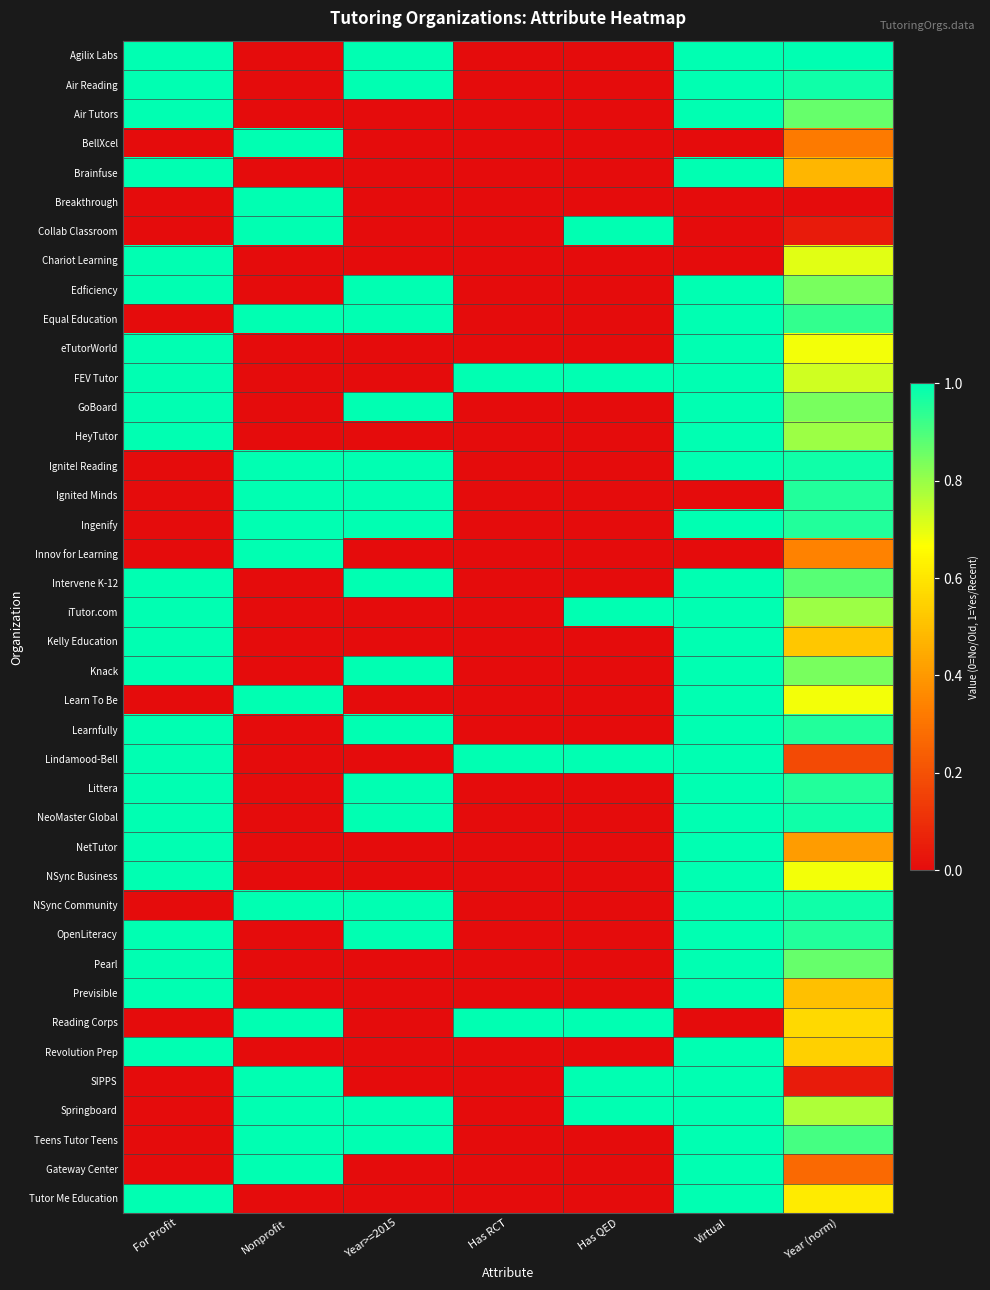

Reading left to right, what are all the values shown in this chart?

Agilix Labs: For Profit=1.0	Nonprofit=0.0	Year>=2015=1.0	Has RCT=0.0	Has QED=0.0	Virtual=1.0	Year (norm)=1.0
Air Reading: For Profit=1.0	Nonprofit=0.0	Year>=2015=1.0	Has RCT=0.0	Has QED=0.0	Virtual=1.0	Year (norm)=1.0
Air Tutors: For Profit=1.0	Nonprofit=0.0	Year>=2015=0.0	Has RCT=0.0	Has QED=0.0	Virtual=1.0	Year (norm)=0.9
BellXcel: For Profit=0.0	Nonprofit=1.0	Year>=2015=0.0	Has RCT=0.0	Has QED=0.0	Virtual=0.0	Year (norm)=0.3
Brainfuse: For Profit=1.0	Nonprofit=0.0	Year>=2015=0.0	Has RCT=0.0	Has QED=0.0	Virtual=1.0	Year (norm)=0.5
Breakthrough: For Profit=0.0	Nonprofit=1.0	Year>=2015=0.0	Has RCT=0.0	Has QED=0.0	Virtual=0.0	Year (norm)=0.0
Collab Classroom: For Profit=0.0	Nonprofit=1.0	Year>=2015=0.0	Has RCT=0.0	Has QED=1.0	Virtual=0.0	Year (norm)=0.0
Chariot Learning: For Profit=1.0	Nonprofit=0.0	Year>=2015=0.0	Has RCT=0.0	Has QED=0.0	Virtual=0.0	Year (norm)=0.7
Edficiency: For Profit=1.0	Nonprofit=0.0	Year>=2015=1.0	Has RCT=0.0	Has QED=0.0	Virtual=1.0	Year (norm)=0.8
Equal Education: For Profit=0.0	Nonprofit=1.0	Year>=2015=1.0	Has RCT=0.0	Has QED=0.0	Virtual=1.0	Year (norm)=0.9
eTutorWorld: For Profit=1.0	Nonprofit=0.0	Year>=2015=0.0	Has RCT=0.0	Has QED=0.0	Virtual=1.0	Year (norm)=0.7
FEV Tutor: For Profit=1.0	Nonprofit=0.0	Year>=2015=0.0	Has RCT=1.0	Has QED=1.0	Virtual=1.0	Year (norm)=0.7
GoBoard: For Profit=1.0	Nonprofit=0.0	Year>=2015=1.0	Has RCT=0.0	Has QED=0.0	Virtual=1.0	Year (norm)=0.8
HeyTutor: For Profit=1.0	Nonprofit=0.0	Year>=2015=0.0	Has RCT=0.0	Has QED=0.0	Virtual=1.0	Year (norm)=0.8
Ignite! Reading: For Profit=0.0	Nonprofit=1.0	Year>=2015=1.0	Has RCT=0.0	Has QED=0.0	Virtual=1.0	Year (norm)=1.0
Ignited Minds: For Profit=0.0	Nonprofit=1.0	Year>=2015=1.0	Has RCT=0.0	Has QED=0.0	Virtual=0.0	Year (norm)=1.0
Ingenify: For Profit=0.0	Nonprofit=1.0	Year>=2015=1.0	Has RCT=0.0	Has QED=0.0	Virtual=1.0	Year (norm)=1.0
Innov for Learning: For Profit=0.0	Nonprofit=1.0	Year>=2015=0.0	Has RCT=0.0	Has QED=0.0	Virtual=0.0	Year (norm)=0.3
Intervene K-12: For Profit=1.0	Nonprofit=0.0	Year>=2015=1.0	Has RCT=0.0	Has QED=0.0	Virtual=1.0	Year (norm)=0.9
iTutor.com: For Profit=1.0	Nonprofit=0.0	Year>=2015=0.0	Has RCT=0.0	Has QED=1.0	Virtual=1.0	Year (norm)=0.8
Kelly Education: For Profit=1.0	Nonprofit=0.0	Year>=2015=0.0	Has RCT=0.0	Has QED=0.0	Virtual=1.0	Year (norm)=0.5
Knack: For Profit=1.0	Nonprofit=0.0	Year>=2015=1.0	Has RCT=0.0	Has QED=0.0	Virtual=1.0	Year (norm)=0.8
Learn To Be: For Profit=0.0	Nonprofit=1.0	Year>=2015=0.0	Has RCT=0.0	Has QED=0.0	Virtual=1.0	Year (norm)=0.7
Learnfully: For Profit=1.0	Nonprofit=0.0	Year>=2015=1.0	Has RCT=0.0	Has QED=0.0	Virtual=1.0	Year (norm)=1.0
Lindamood-Bell: For Profit=1.0	Nonprofit=0.0	Year>=2015=0.0	Has RCT=1.0	Has QED=1.0	Virtual=1.0	Year (norm)=0.2
Littera: For Profit=1.0	Nonprofit=0.0	Year>=2015=1.0	Has RCT=0.0	Has QED=0.0	Virtual=1.0	Year (norm)=1.0
NeoMaster Global: For Profit=1.0	Nonprofit=0.0	Year>=2015=1.0	Has RCT=0.0	Has QED=0.0	Virtual=1.0	Year (norm)=1.0
NetTutor: For Profit=1.0	Nonprofit=0.0	Year>=2015=0.0	Has RCT=0.0	Has QED=0.0	Virtual=1.0	Year (norm)=0.4
NSync Business: For Profit=1.0	Nonprofit=0.0	Year>=2015=0.0	Has RCT=0.0	Has QED=0.0	Virtual=1.0	Year (norm)=0.7
NSync Community: For Profit=0.0	Nonprofit=1.0	Year>=2015=1.0	Has RCT=0.0	Has QED=0.0	Virtual=1.0	Year (norm)=1.0
OpenLiteracy: For Profit=1.0	Nonprofit=0.0	Year>=2015=1.0	Has RCT=0.0	Has QED=0.0	Virtual=1.0	Year (norm)=1.0
Pearl: For Profit=1.0	Nonprofit=0.0	Year>=2015=0.0	Has RCT=0.0	Has QED=0.0	Virtual=1.0	Year (norm)=0.9
Previsible: For Profit=1.0	Nonprofit=0.0	Year>=2015=0.0	Has RCT=0.0	Has QED=0.0	Virtual=1.0	Year (norm)=0.5
Reading Corps: For Profit=0.0	Nonprofit=1.0	Year>=2015=0.0	Has RCT=1.0	Has QED=1.0	Virtual=0.0	Year (norm)=0.6
Revolution Prep: For Profit=1.0	Nonprofit=0.0	Year>=2015=0.0	Has RCT=0.0	Has QED=0.0	Virtual=1.0	Year (norm)=0.5
SIPPS: For Profit=0.0	Nonprofit=1.0	Year>=2015=0.0	Has RCT=0.0	Has QED=1.0	Virtual=1.0	Year (norm)=0.0
Springboard: For Profit=0.0	Nonprofit=1.0	Year>=2015=1.0	Has RCT=0.0	Has QED=1.0	Virtual=1.0	Year (norm)=0.8
Teens Tutor Teens: For Profit=0.0	Nonprofit=1.0	Year>=2015=1.0	Has RCT=0.0	Has QED=0.0	Virtual=1.0	Year (norm)=0.9
Gateway Center: For Profit=0.0	Nonprofit=1.0	Year>=2015=0.0	Has RCT=0.0	Has QED=0.0	Virtual=1.0	Year (norm)=0.3
Tutor Me Education: For Profit=1.0	Nonprofit=0.0	Year>=2015=0.0	Has RCT=0.0	Has QED=0.0	Virtual=1.0	Year (norm)=0.6